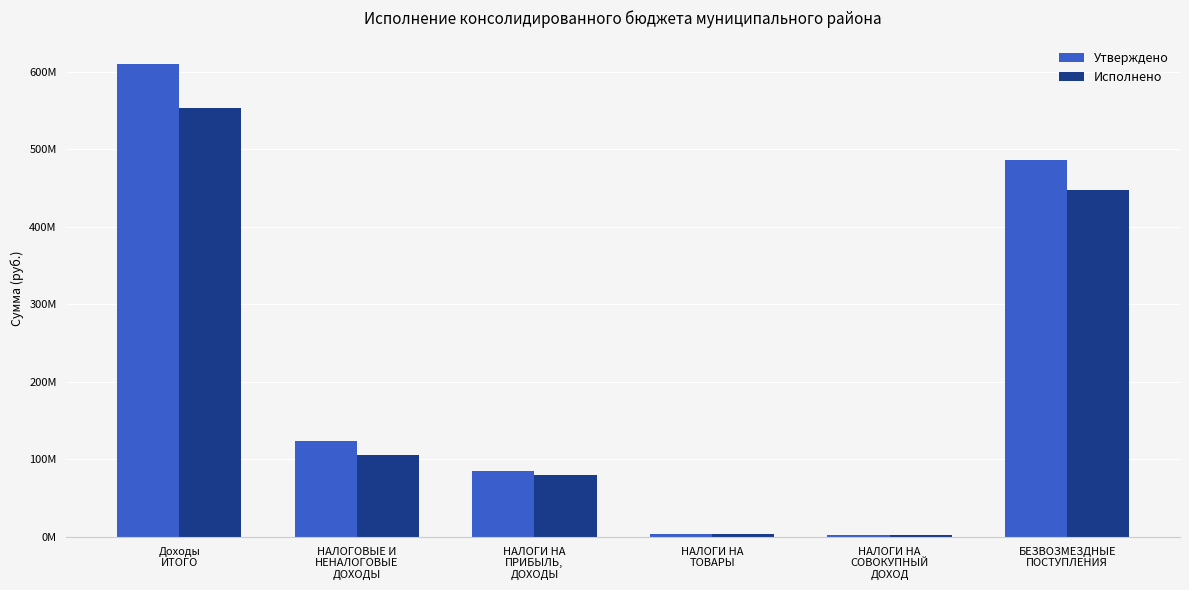

What is the smallest value displayed?

2784493.4